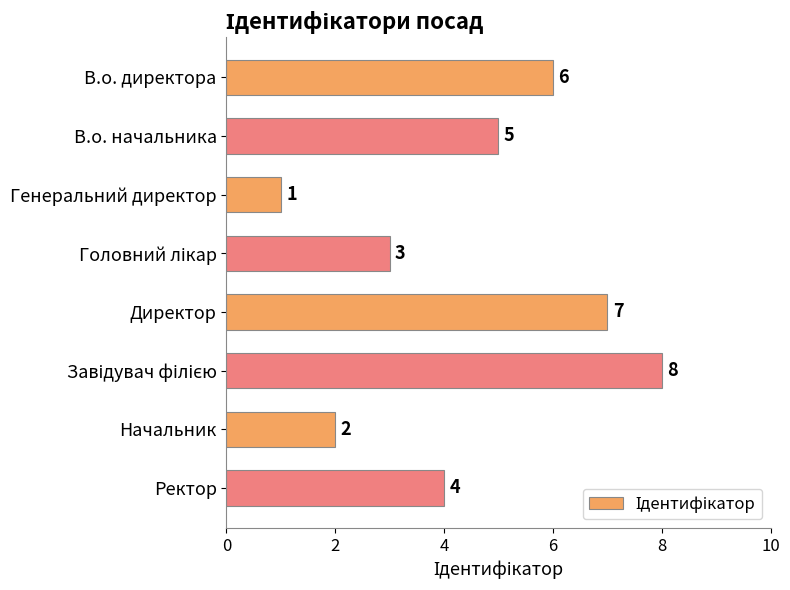

What is the sum of all values?

36